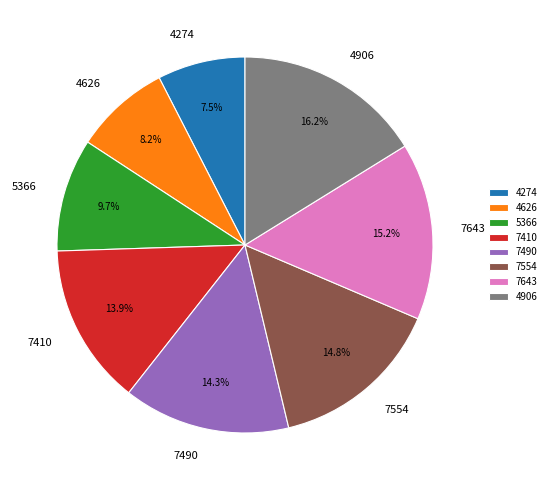

Is it true that 7643 is 15% of the pie?

True